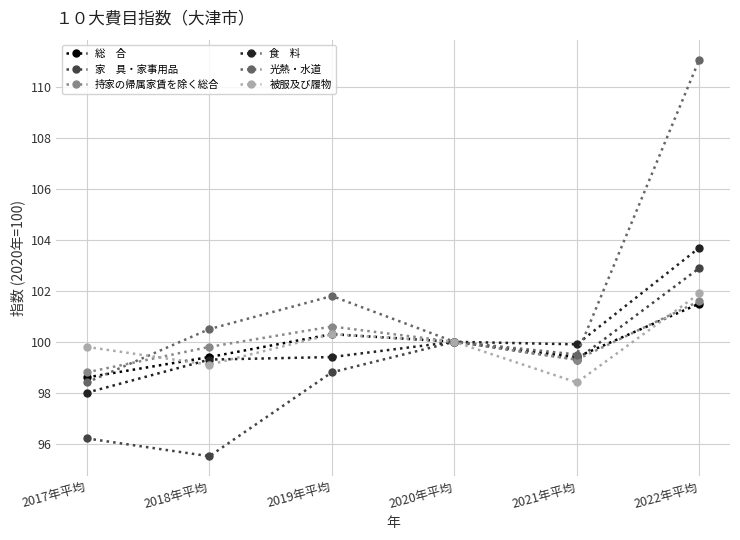

How many distinct data groups are displayed?

6